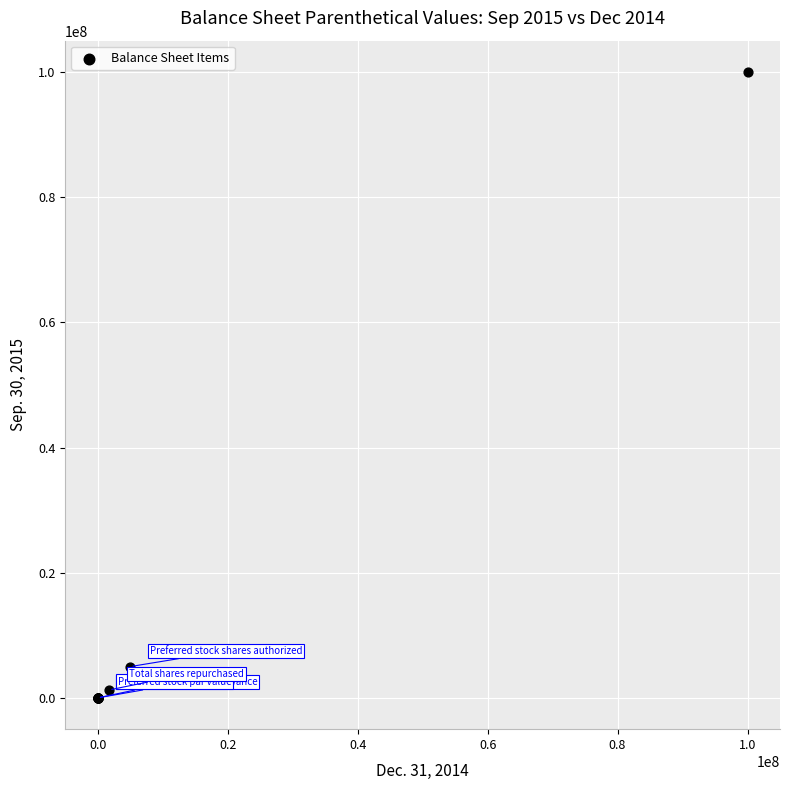

What Y value in the scatter plot is closest to 50000000?

5000000.0